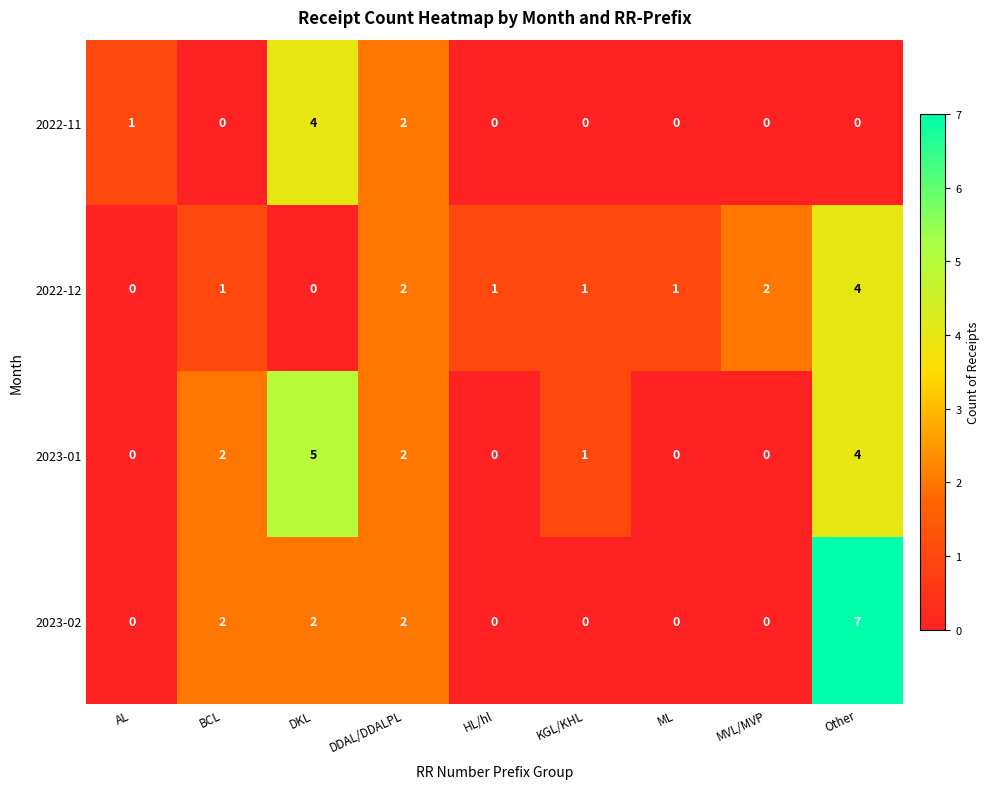

Which series has the widest spread of values?

2023-02